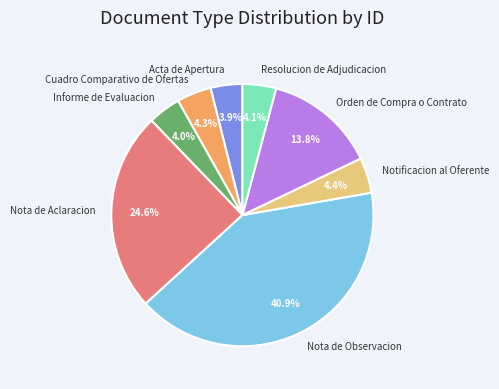

What portion of the pie excludes Nota de Observacion?

59.1%